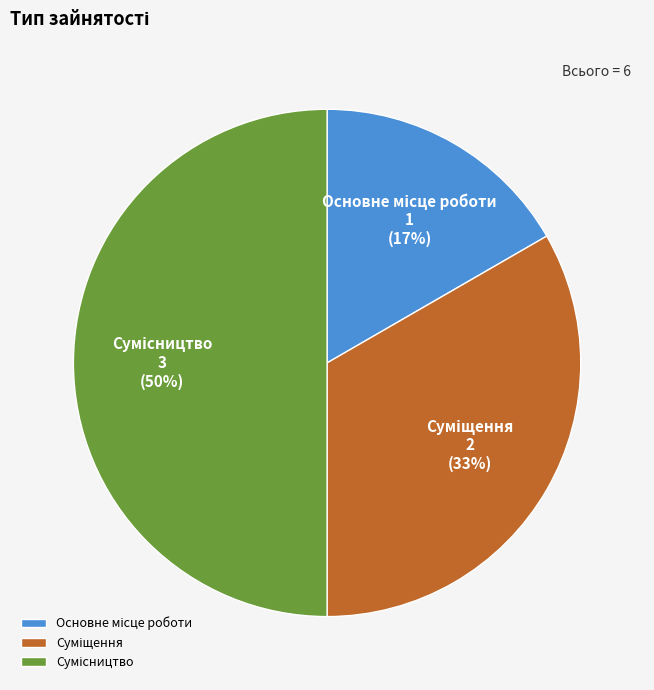

To the nearest percent, what is the difference between the largest and smallest slice percentages?

33%